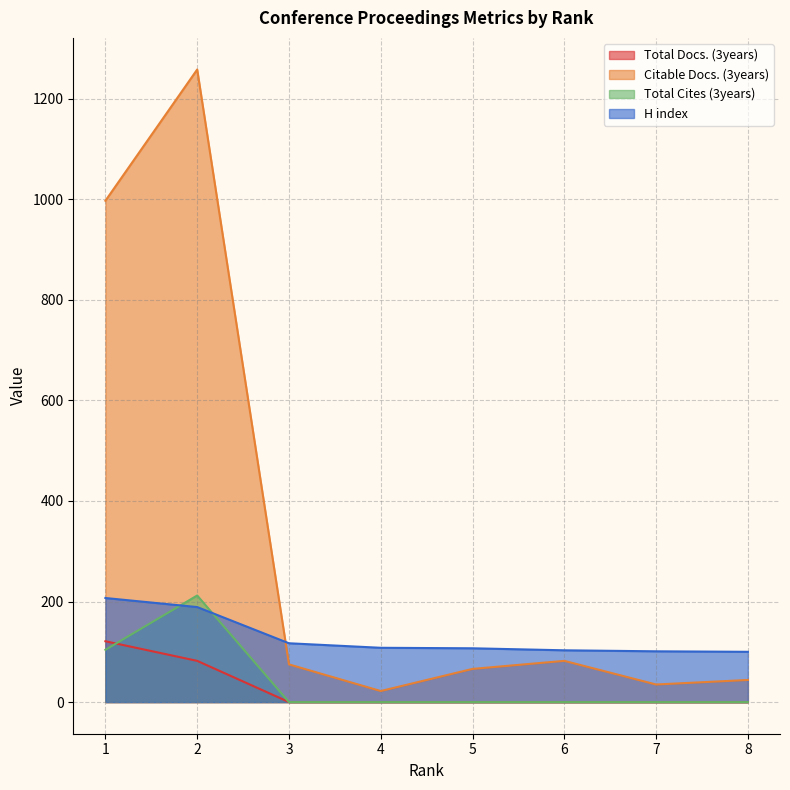

Which has a higher value, 1 or 8?

1